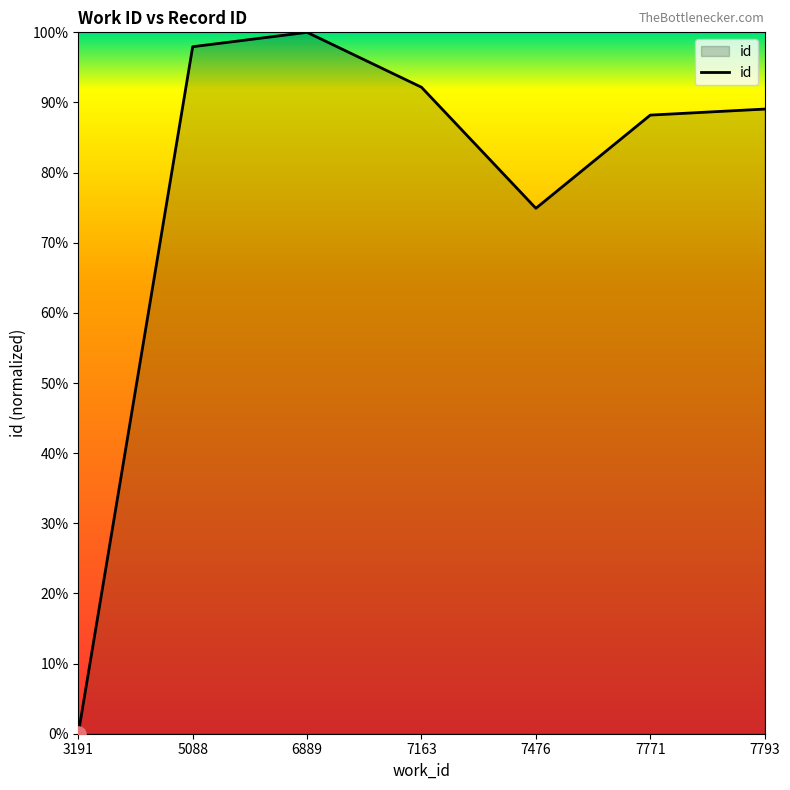

What is the change in value from 5088 to 7771?

-0.1